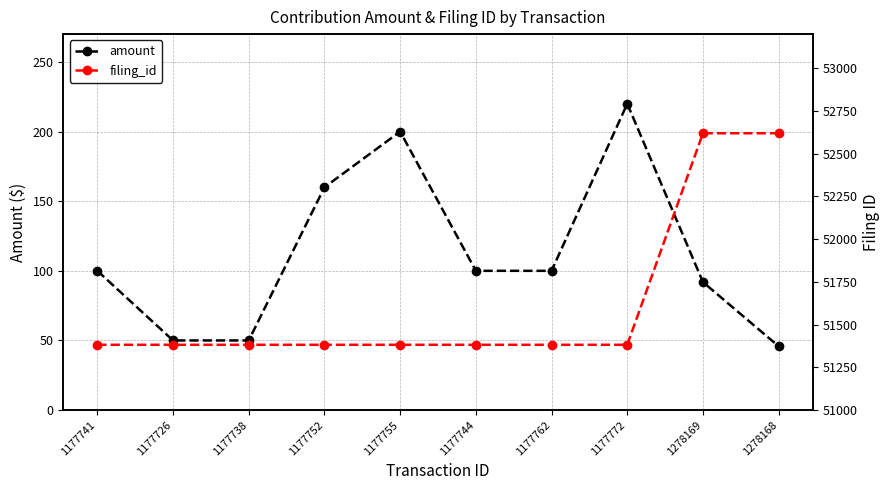

List the labels in order of filing_id value, smallest first.

1177741, 1177726, 1177738, 1177752, 1177755, 1177744, 1177762, 1177772, 1278169, 1278168